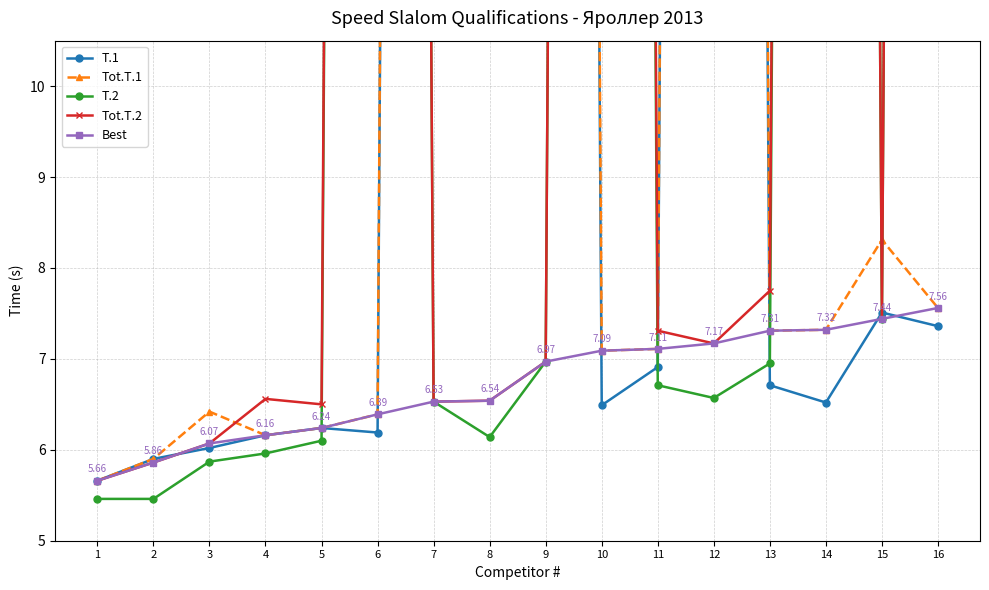

What is the approximate value of Tot.T.1 at 14?

7.3